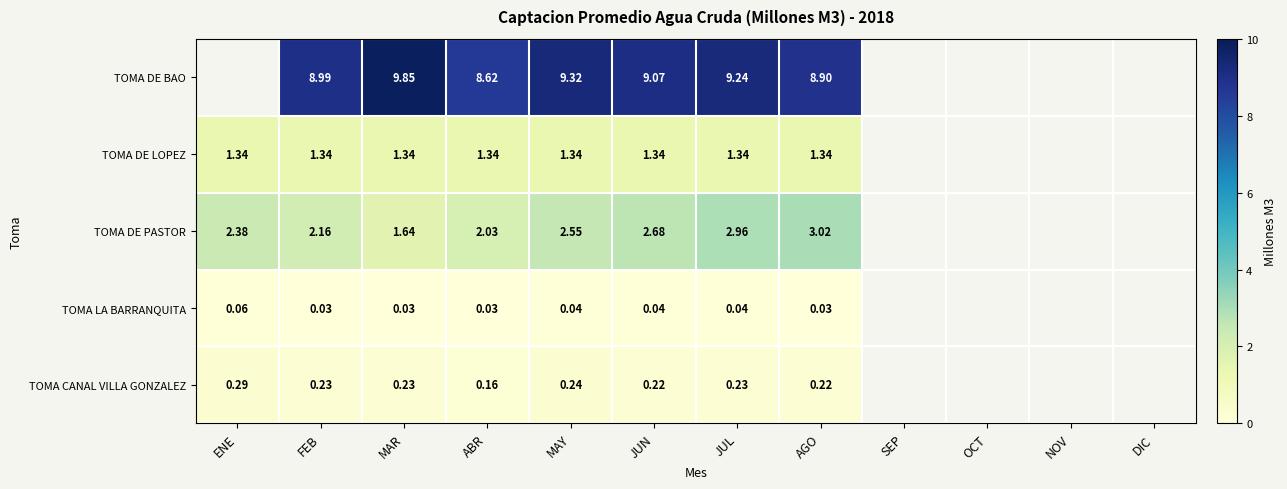

What is the total value across all series at ABR?

12.2